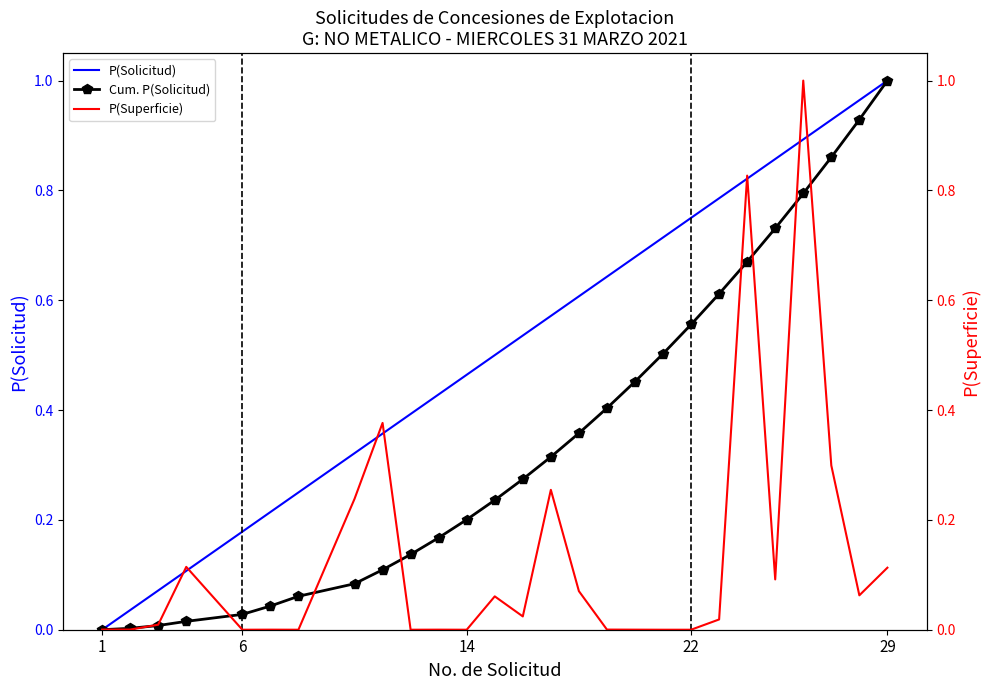

The value of P(Solicitud) at 22 is 0.1. True or false?

False